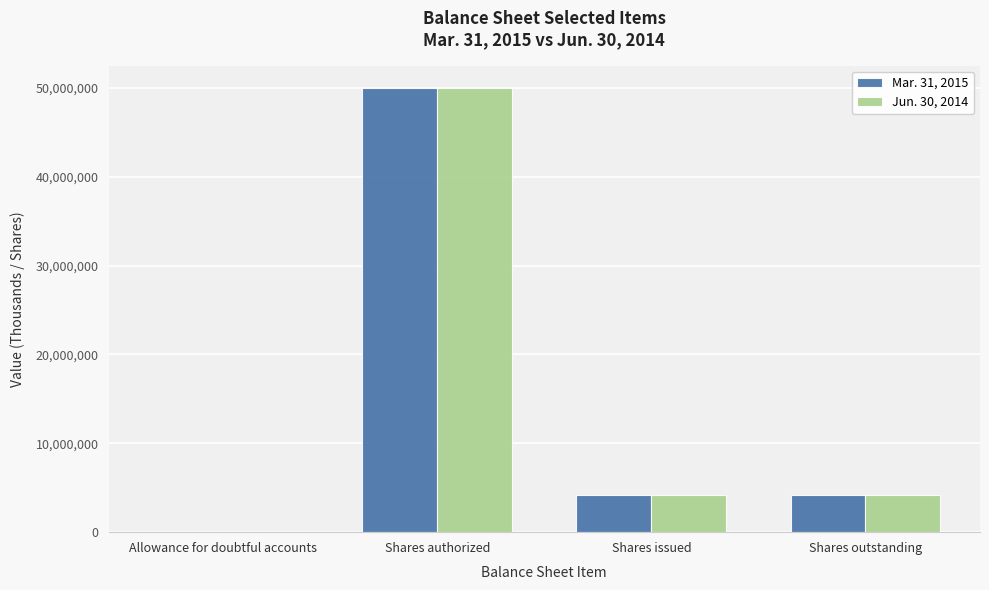

Are the bars grouped side by side (vs. stacked)?

Yes